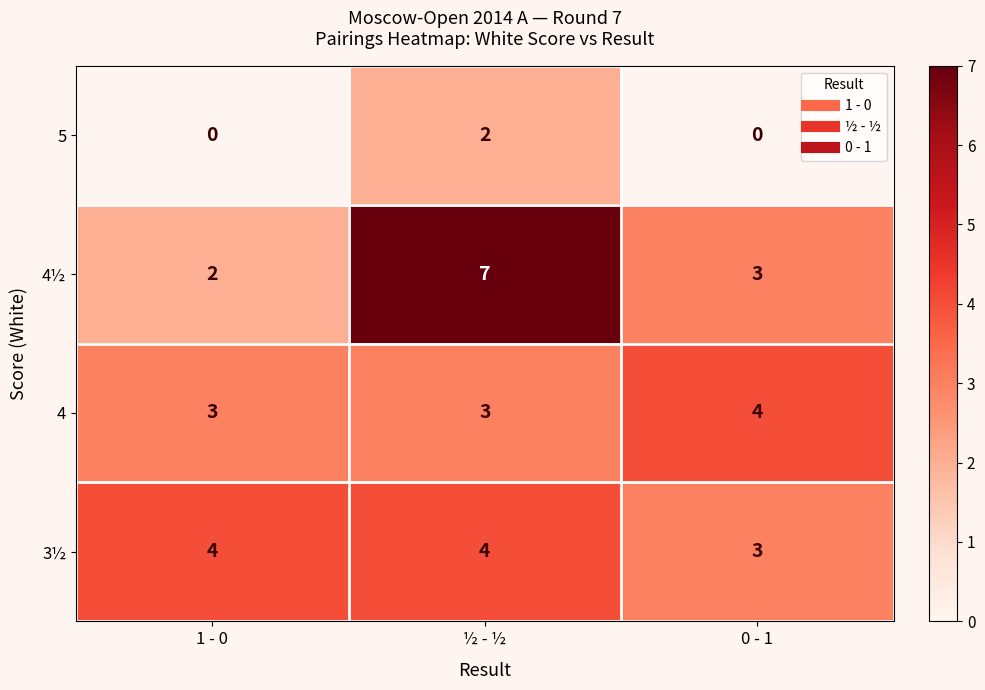

What is the sum of the 3½ values at 1 - 0 and 0 - 1?

7